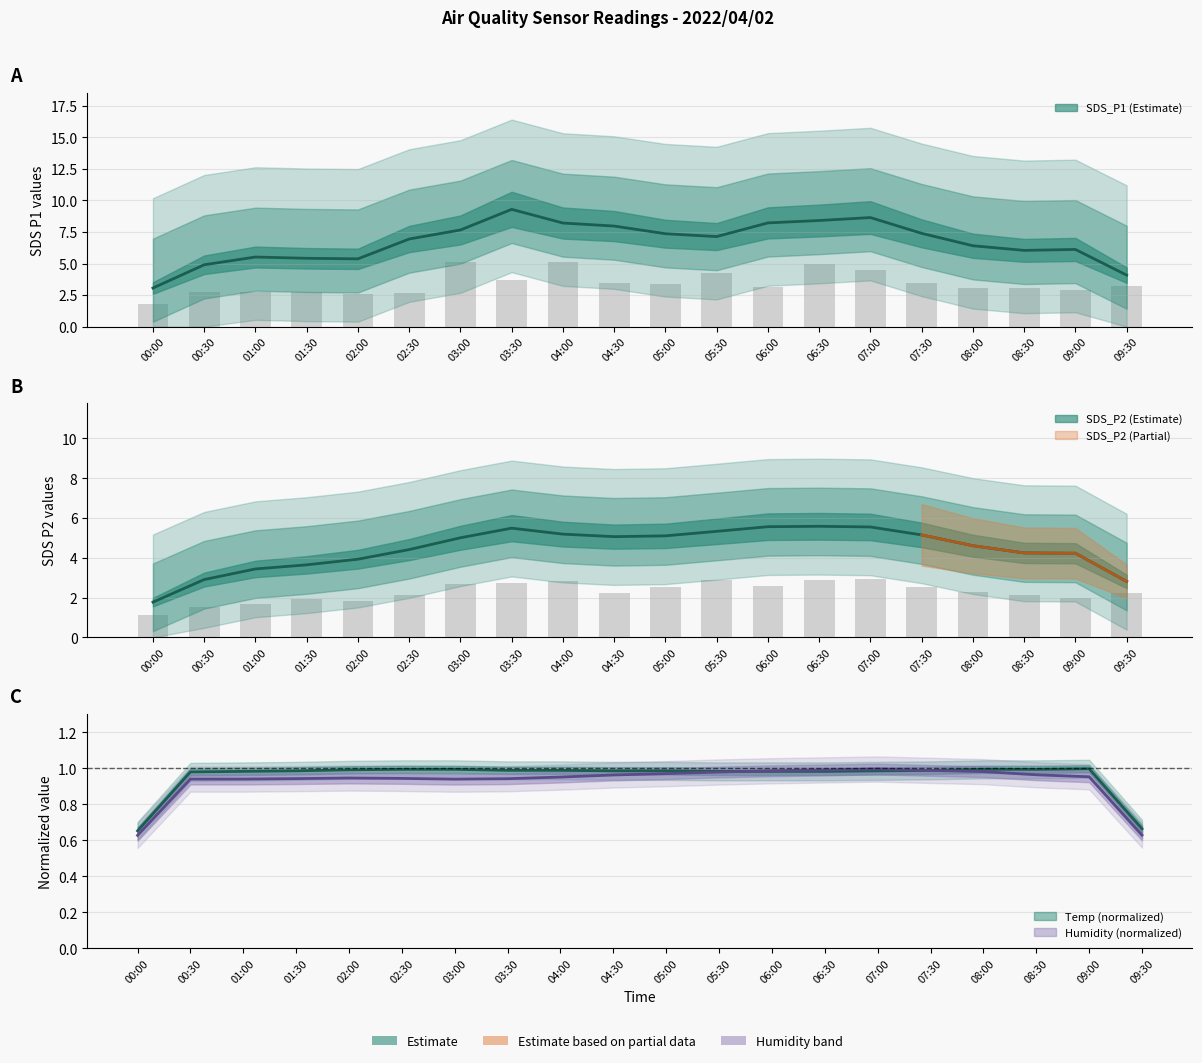

At 04:00, list the series in order from smallest to largest.

SDS_P2, SDS_P1